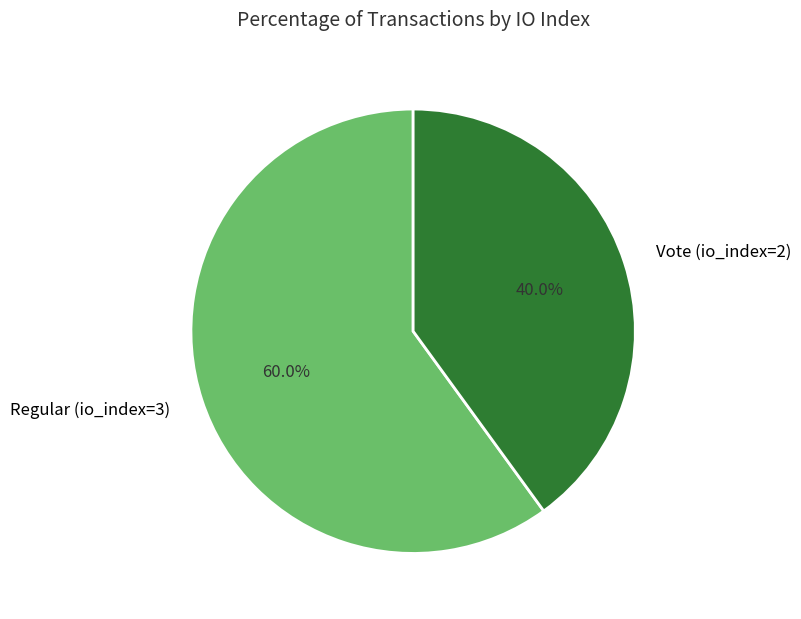

To the nearest percent, what is the combined percentage of Vote (io_index=2) and Regular (io_index=3)?

100%